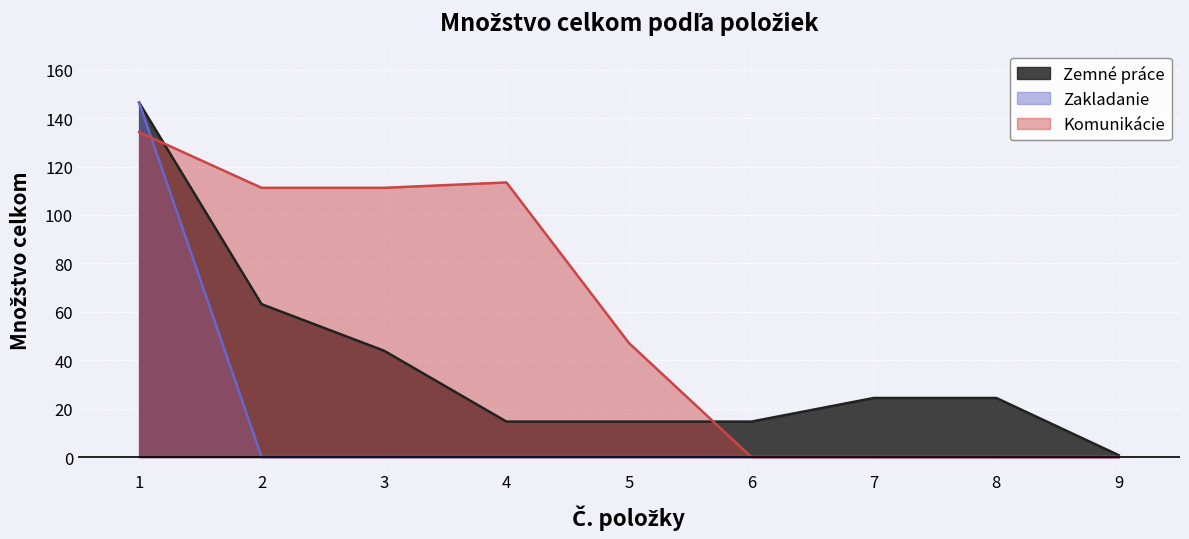

Does the chart display data point markers on the line(s)?

No